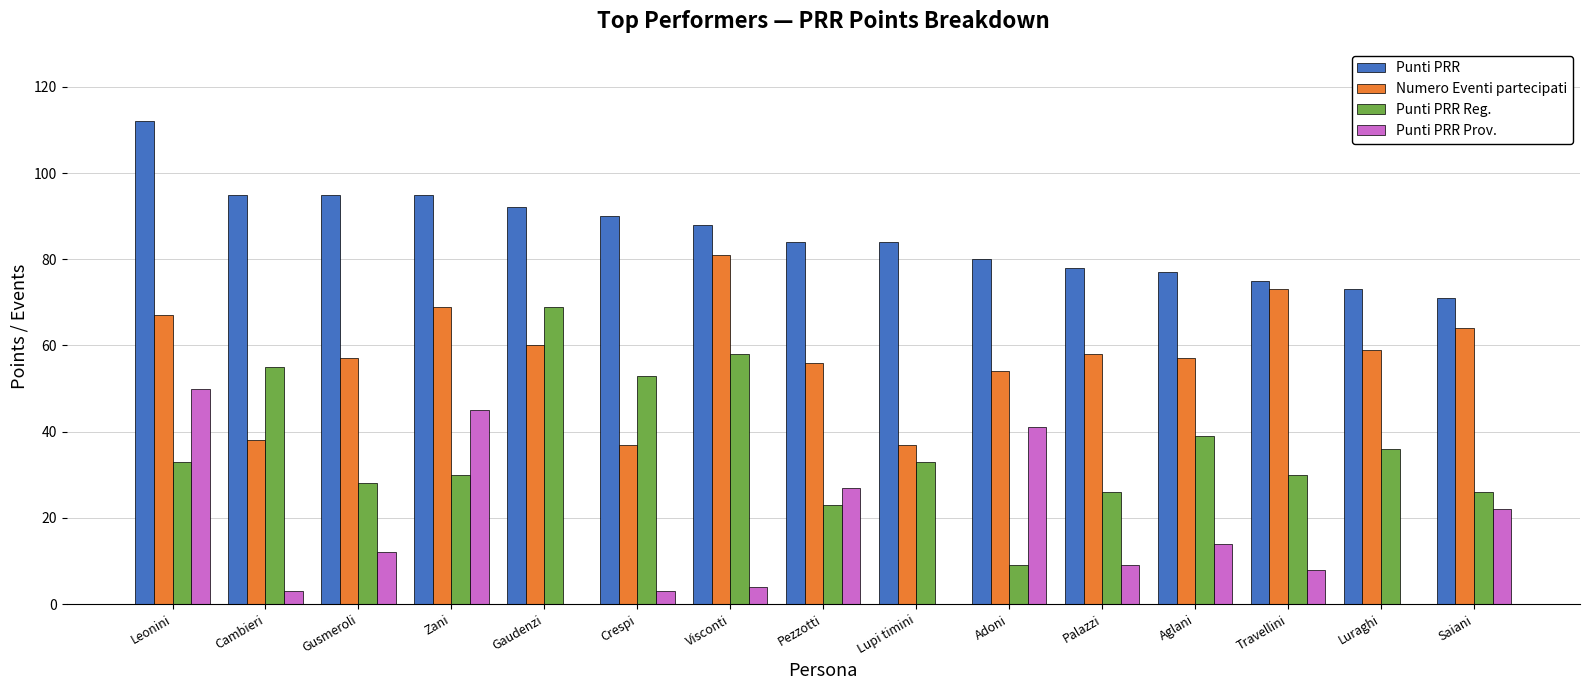

Which series has the largest total across all categories?

Punti PRR